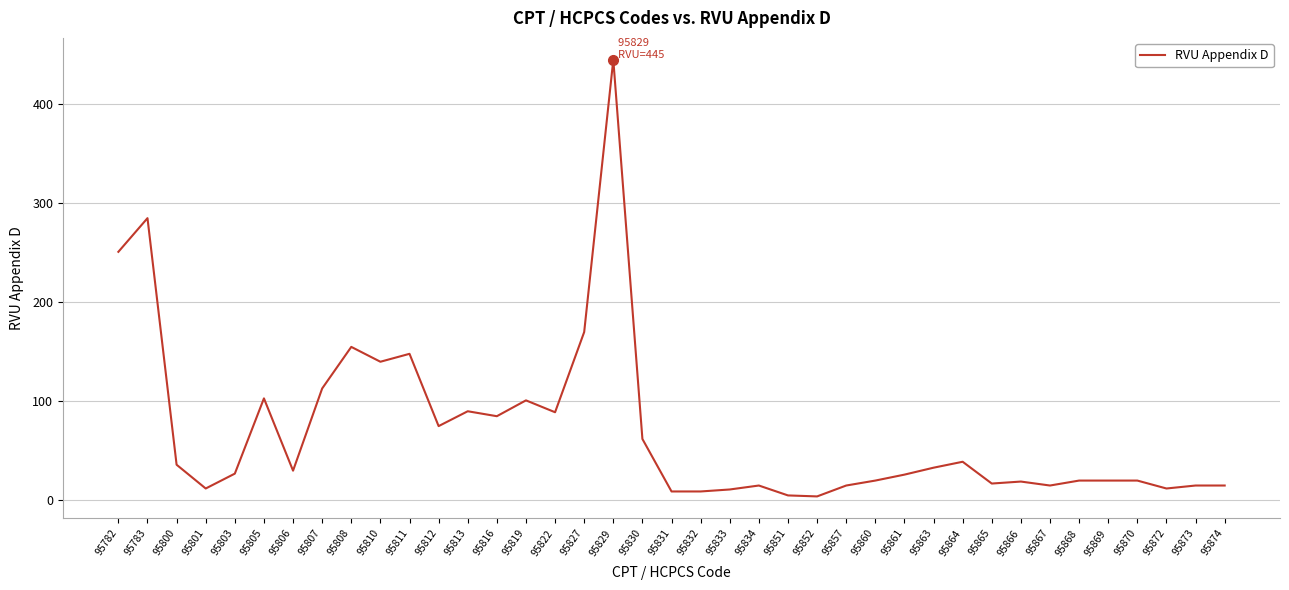

Count the number of data series in this chart.

1